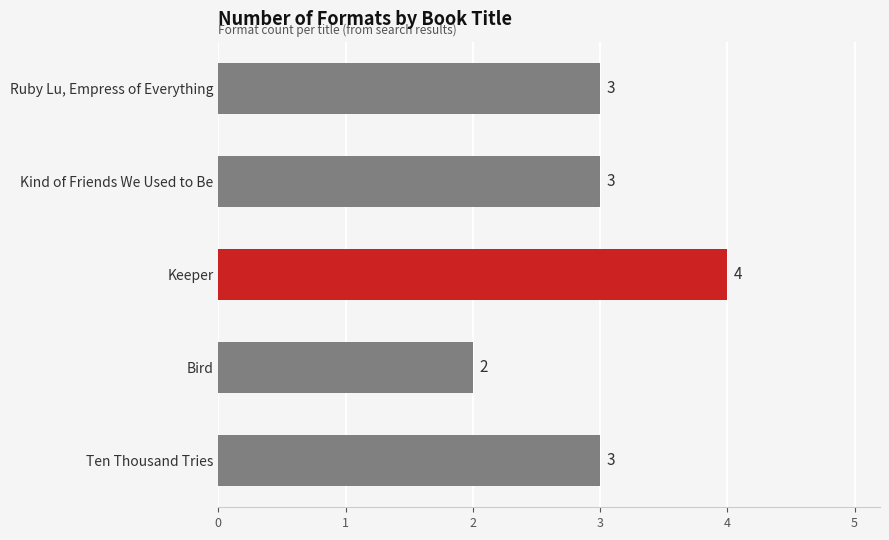

What is the maximum value shown in the chart?

4